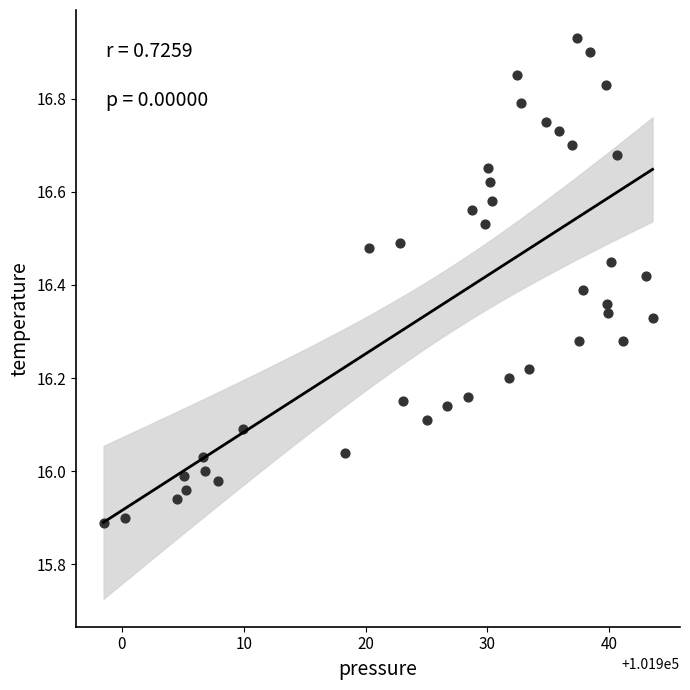

What is the range of Y values (max minus min)?

1.0